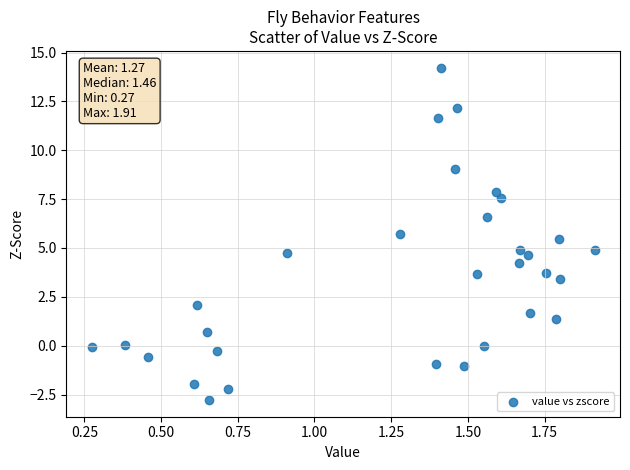

What is the range of X values (max minus min)?

1.6